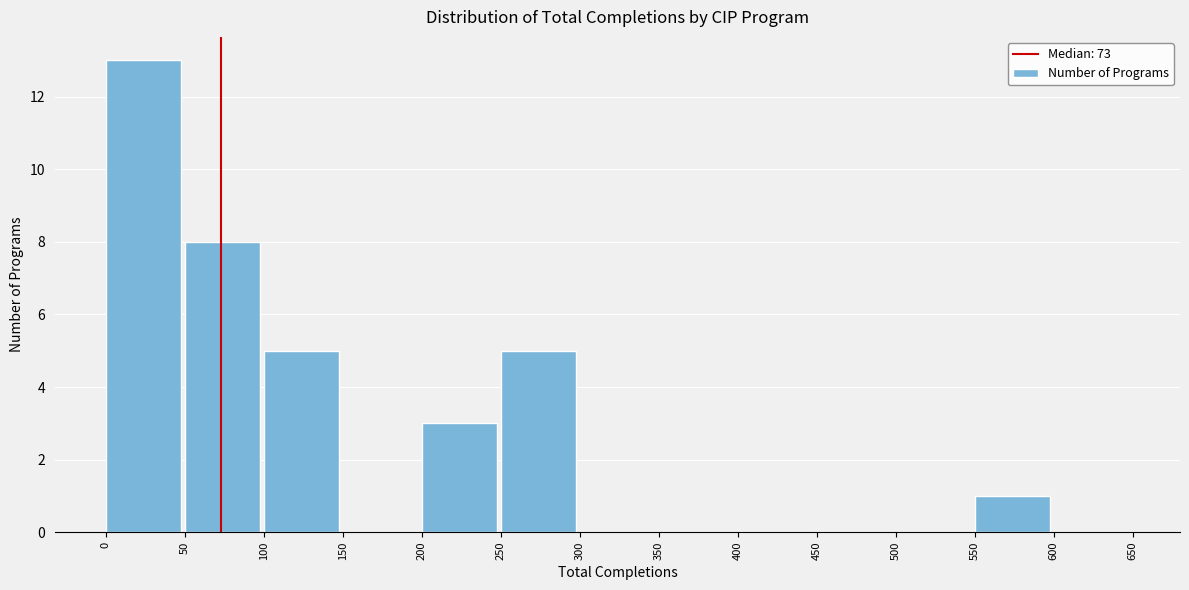

Reading left to right, transcribe this chart: for each bar, give the range it covers on the x-axis and its height. The values are not printed on the chart, so give them approximately, as read against the axis.

0 to 50: 13
50 to 100: 8
100 to 150: 5
150 to 200: 0
200 to 250: 3
250 to 300: 5
300 to 350: 0
350 to 400: 0
400 to 450: 0
450 to 500: 0
500 to 550: 0
550 to 600: 1
600 to 650: 0